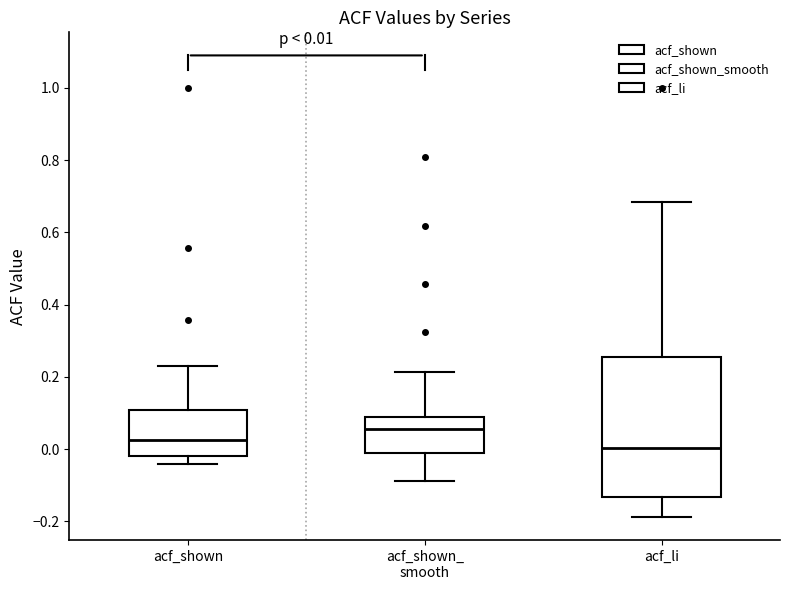

Which box's median line is the lowest?

acf_li